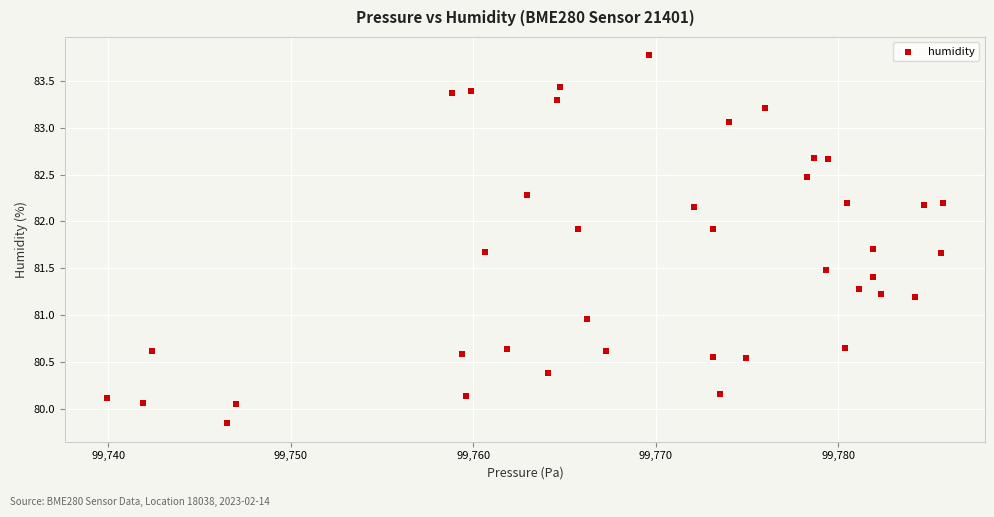

What is the range of X values (max minus min)?

45.8